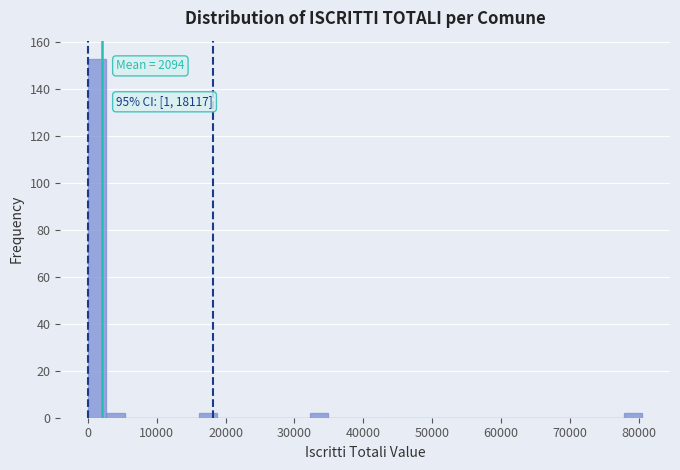

Around what value on the x-axis is the tallest bar? Give the approximate position of its centre, as read against the axis.

1000